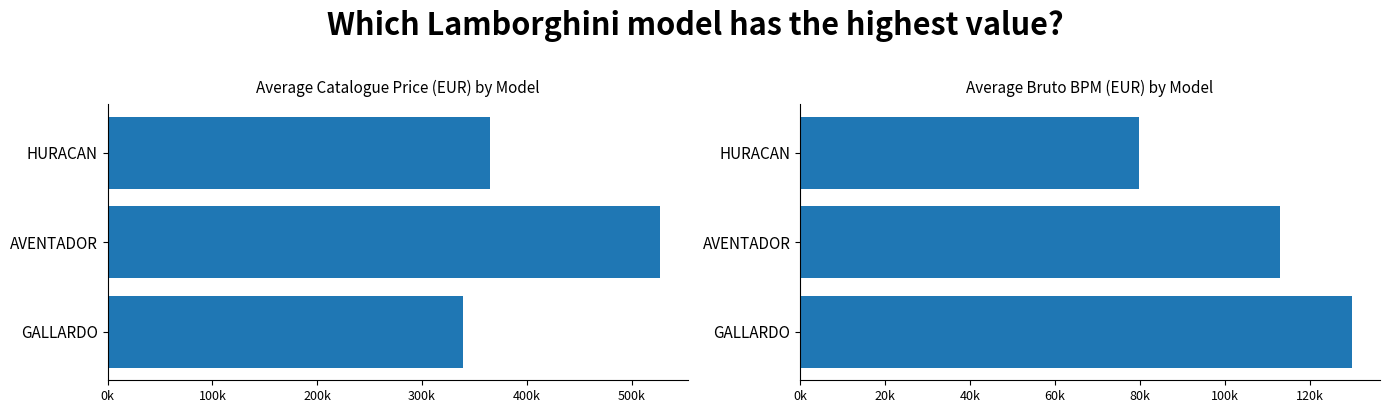

How many catalogusprijs values are between 339072 and 527068?

3